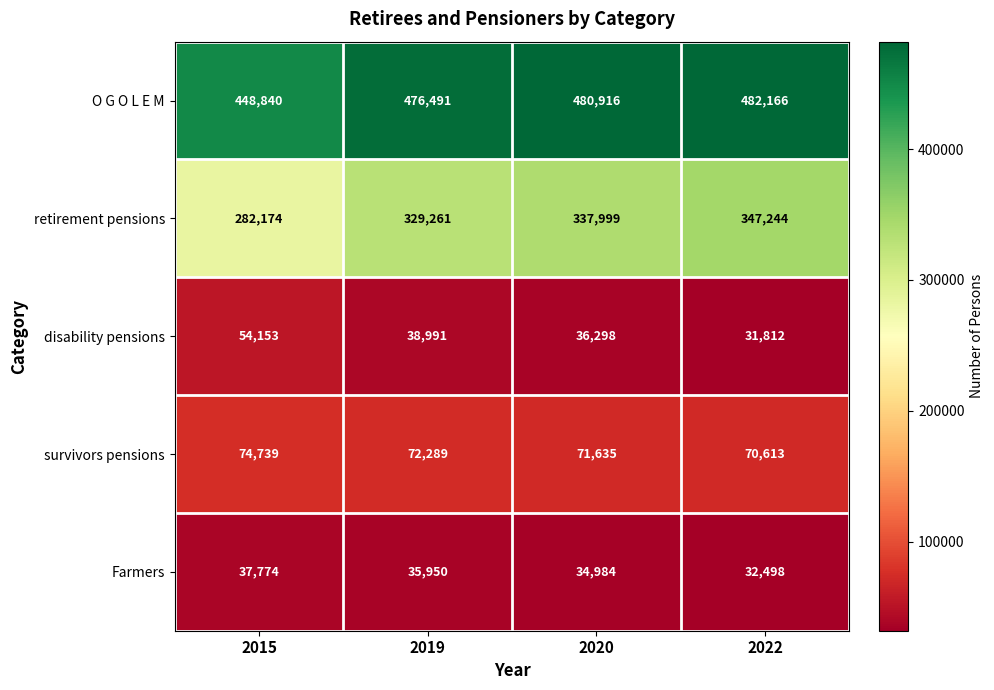

What is the sum of the O G O L E M values at 2015 and 2020?

929756